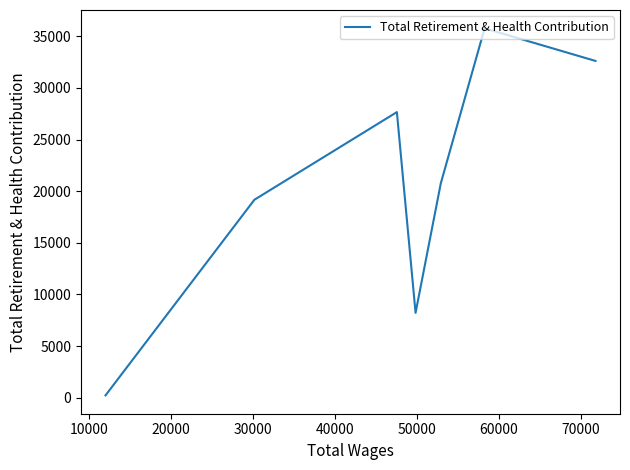

How many points are higher than both their immediate neighbors (excluding endpoints)?

2